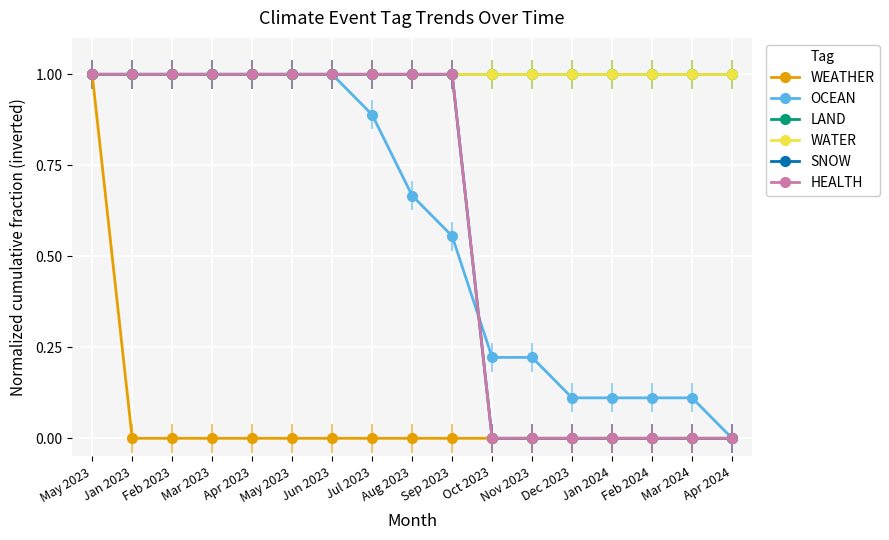

True or false: WEATHER has a value of 0.0 at Apr 2023.

True